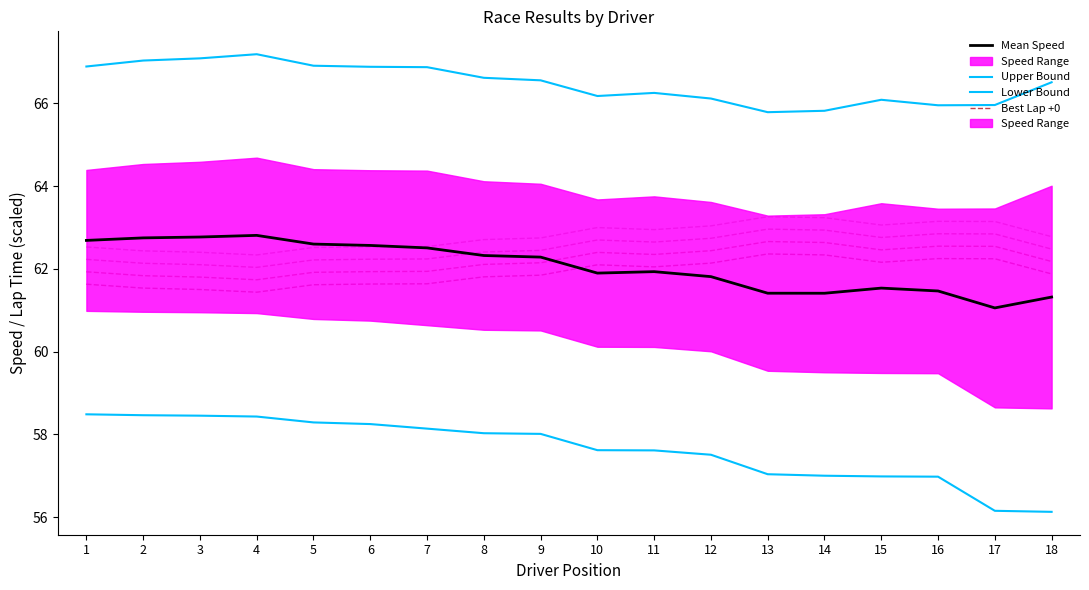

Which series changed the most between 4 and 11?

Upper Bound